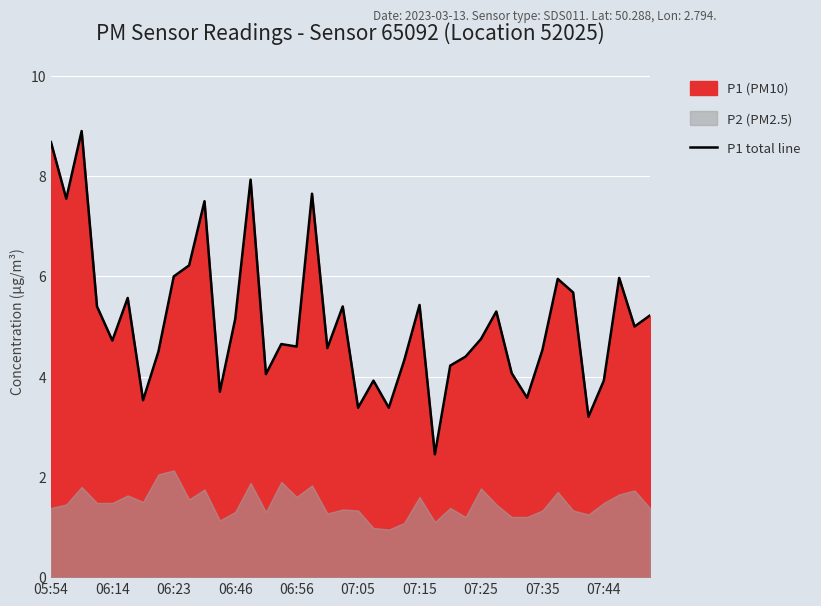

Approximately how many times larger is the value at 31 compared to 35?

1.1